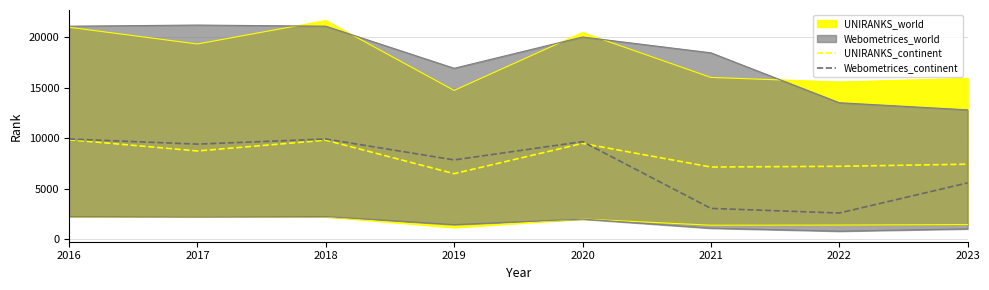

What is the minimum value for UNIRANKS_continent?

6471